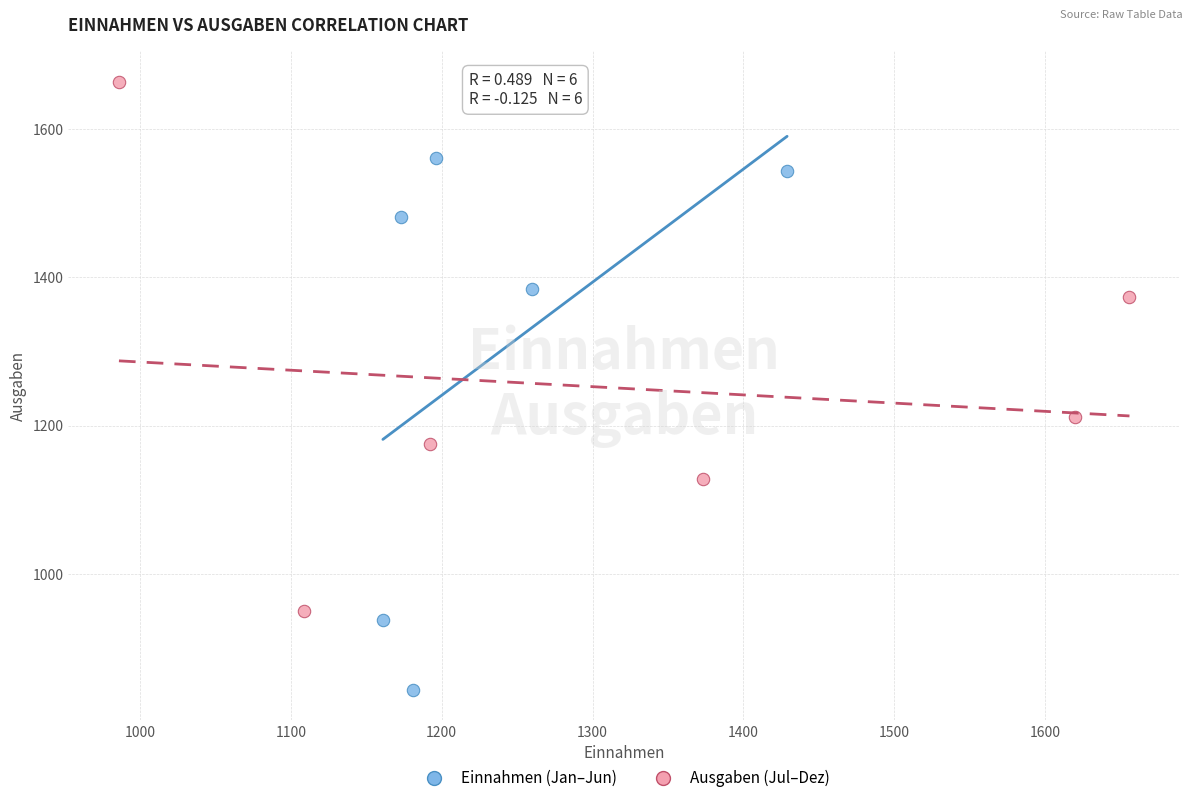

Which series reaches the minimum Y coordinate?

Einnahmen (Jan–Jun)